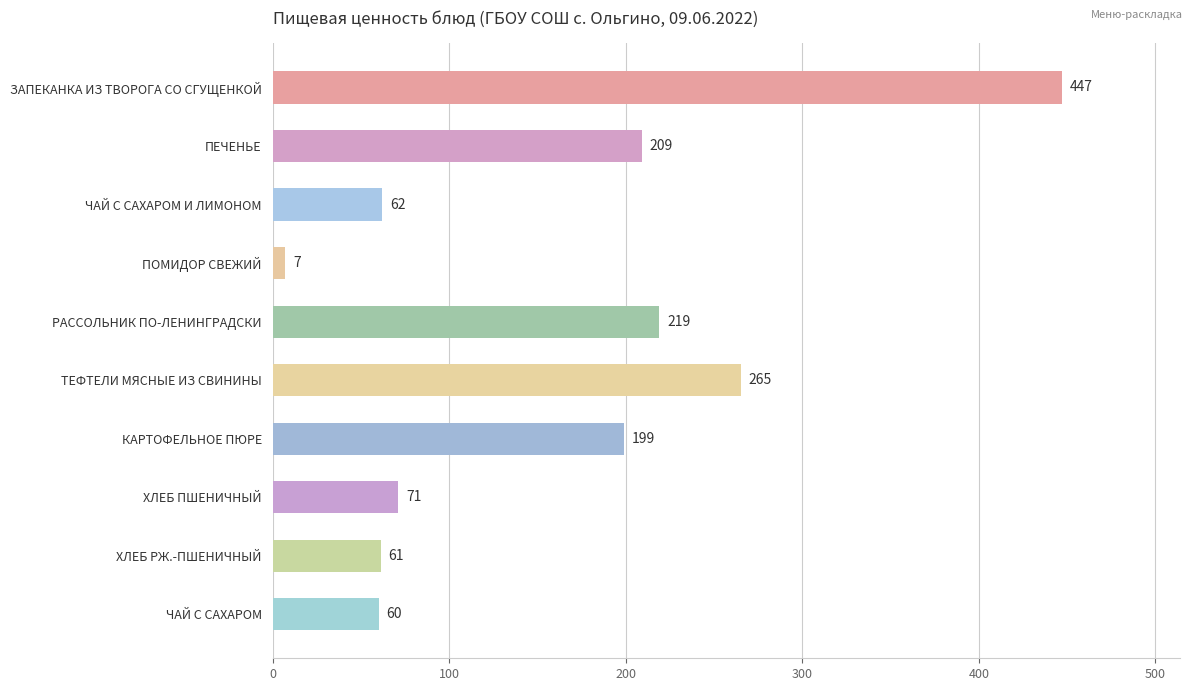

What is the maximum value shown in the chart?

447